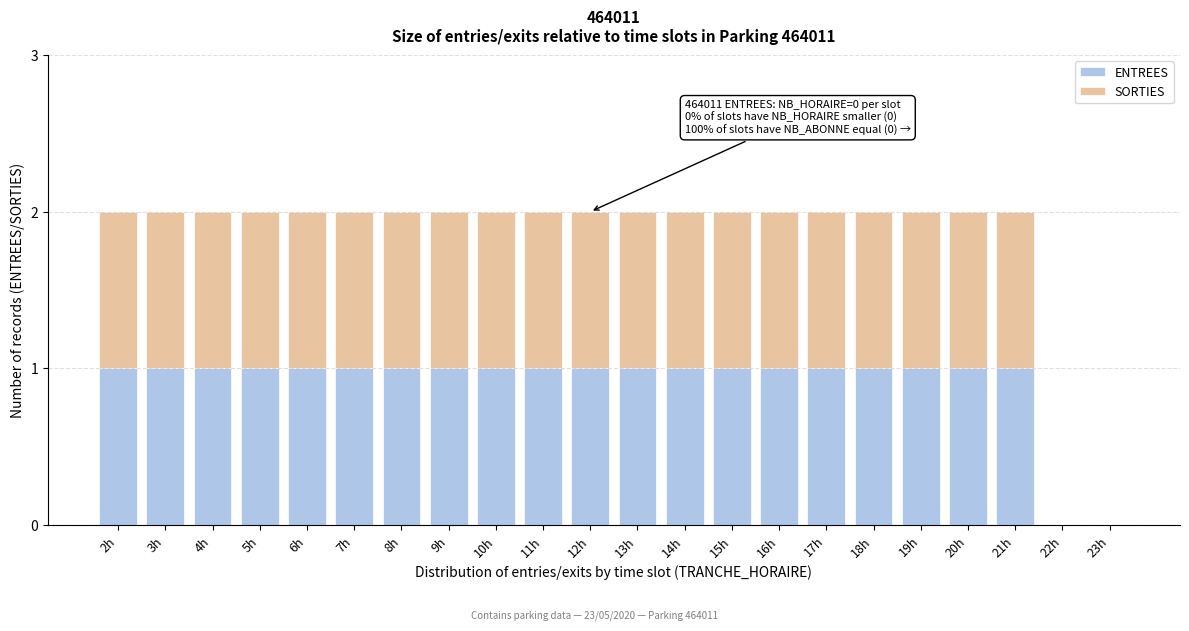

What is the sum of all ENTREES values?

20